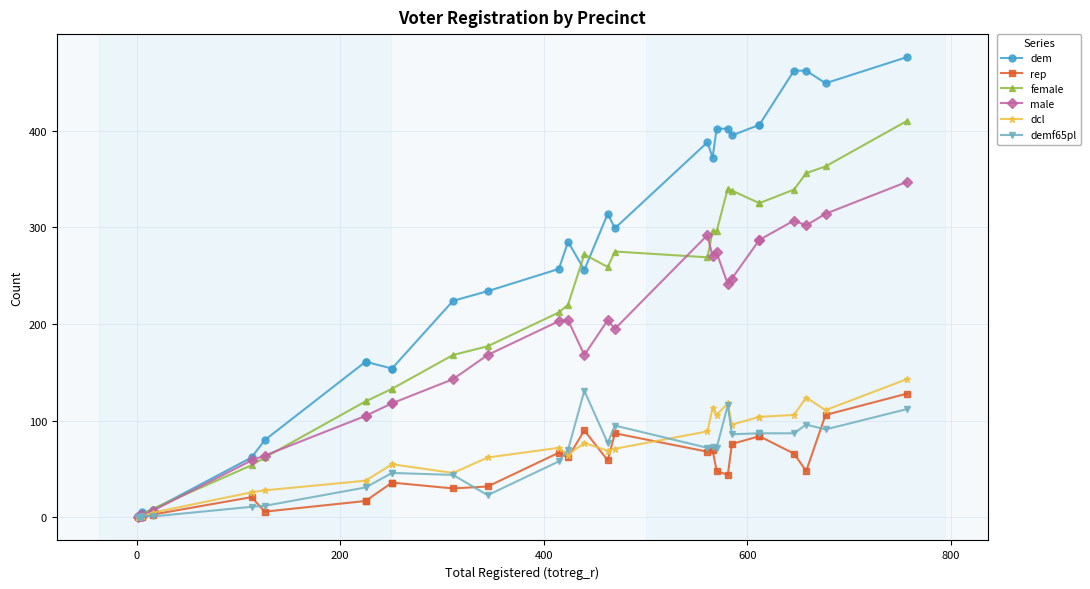

How many interior local peaks does the dem series have?

4